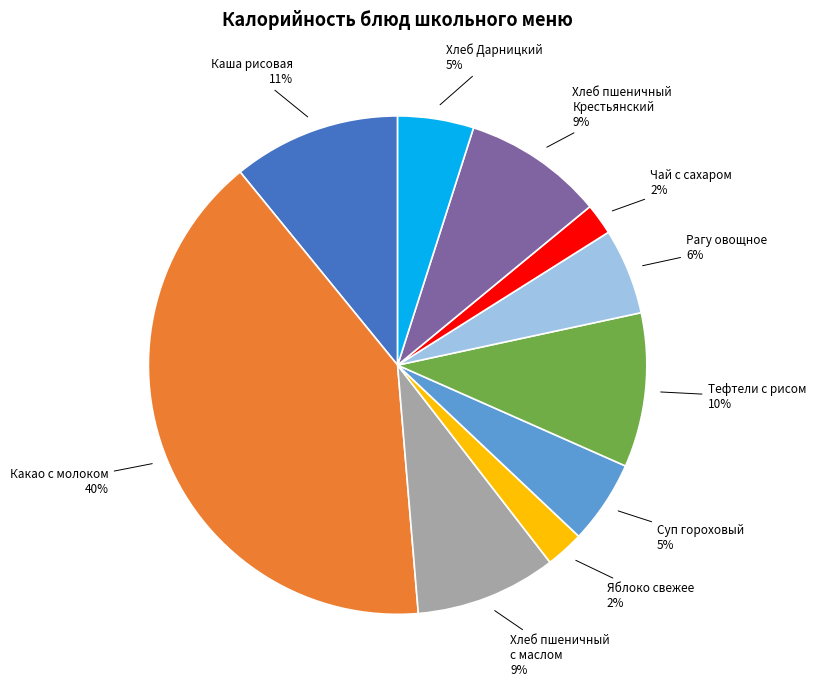

To the nearest percent, what is the difference between the largest and smallest slice percentages?

38%